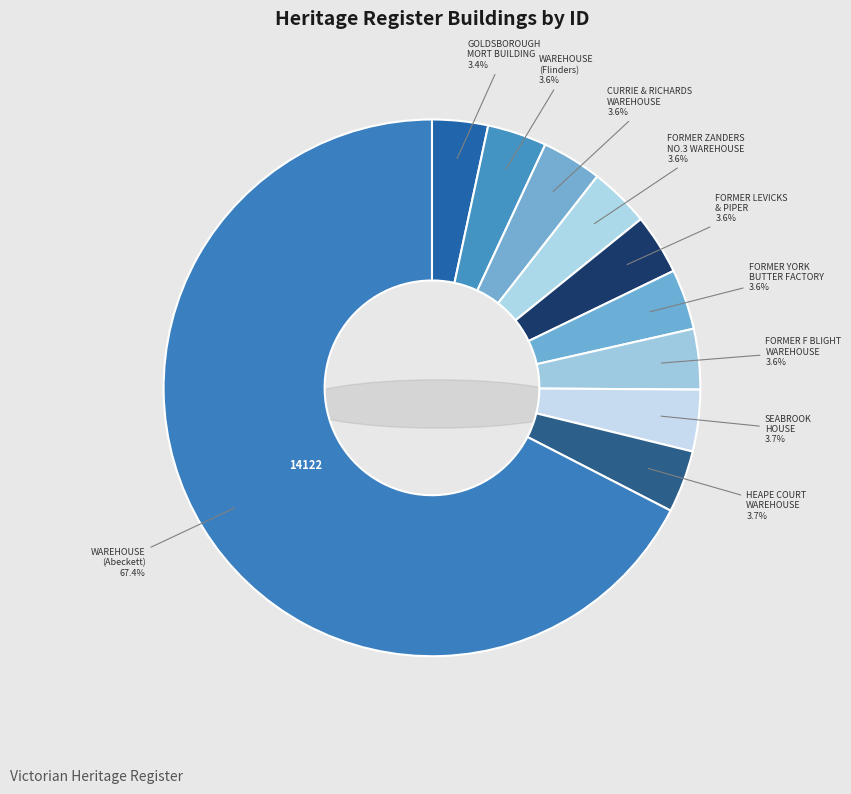

What is the largest slice in the pie chart?

WAREHOUSE (Abeckett)